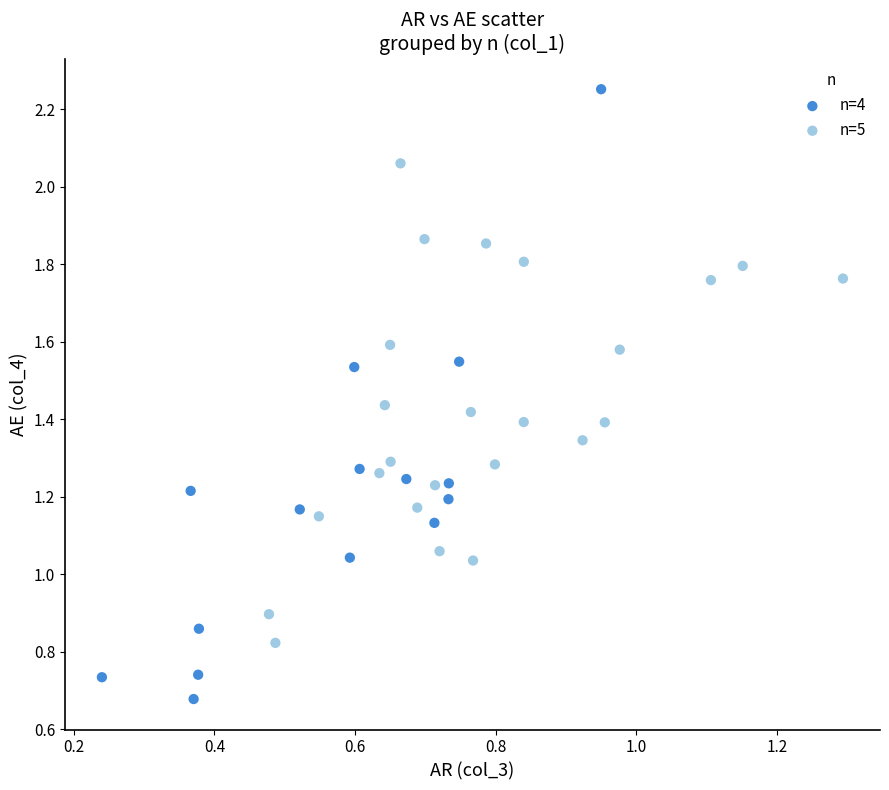

What are all the series names shown in the legend?

n=4, n=5